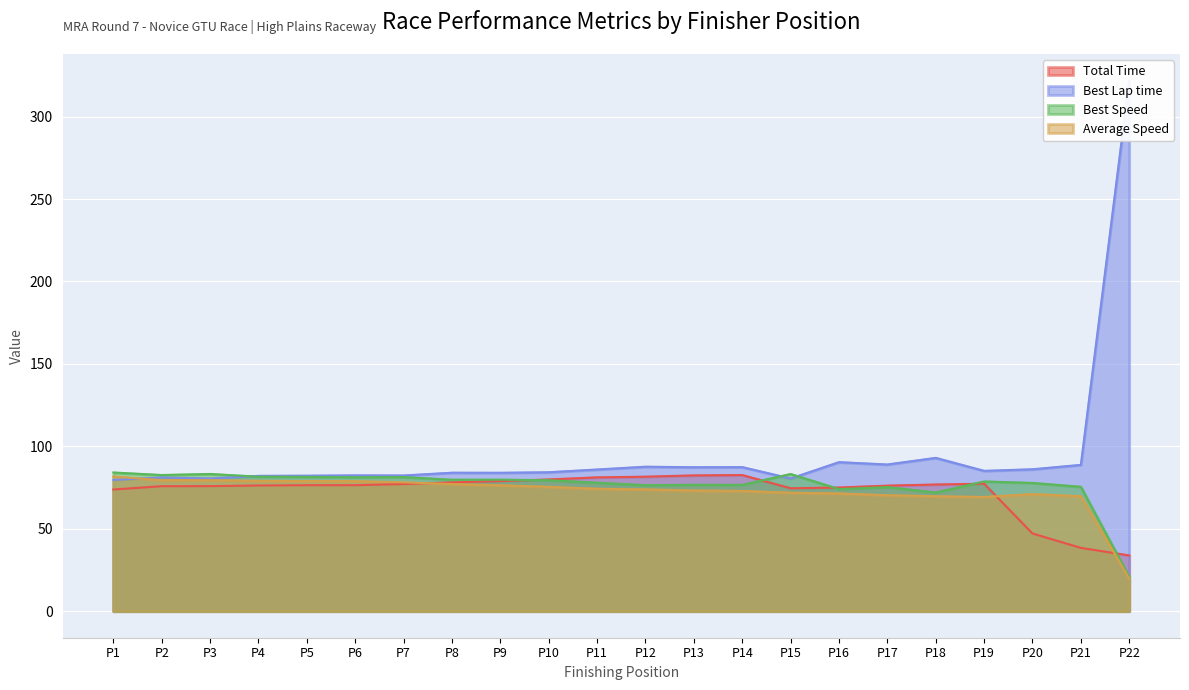

Count the number of categories in the chart.

22